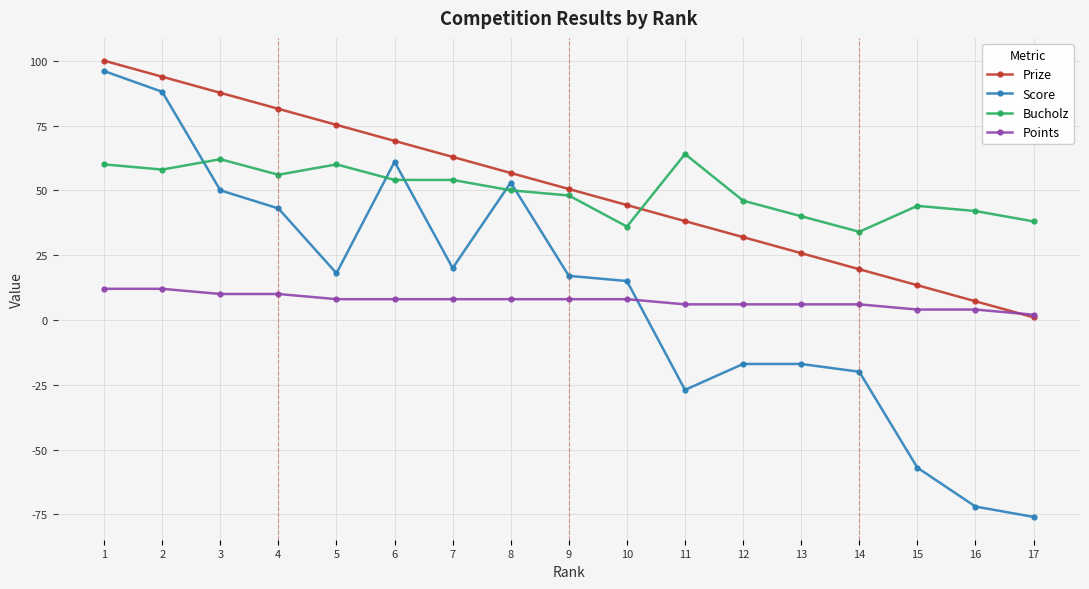

What is the value of the Score point at the 4th from the left?

43.0